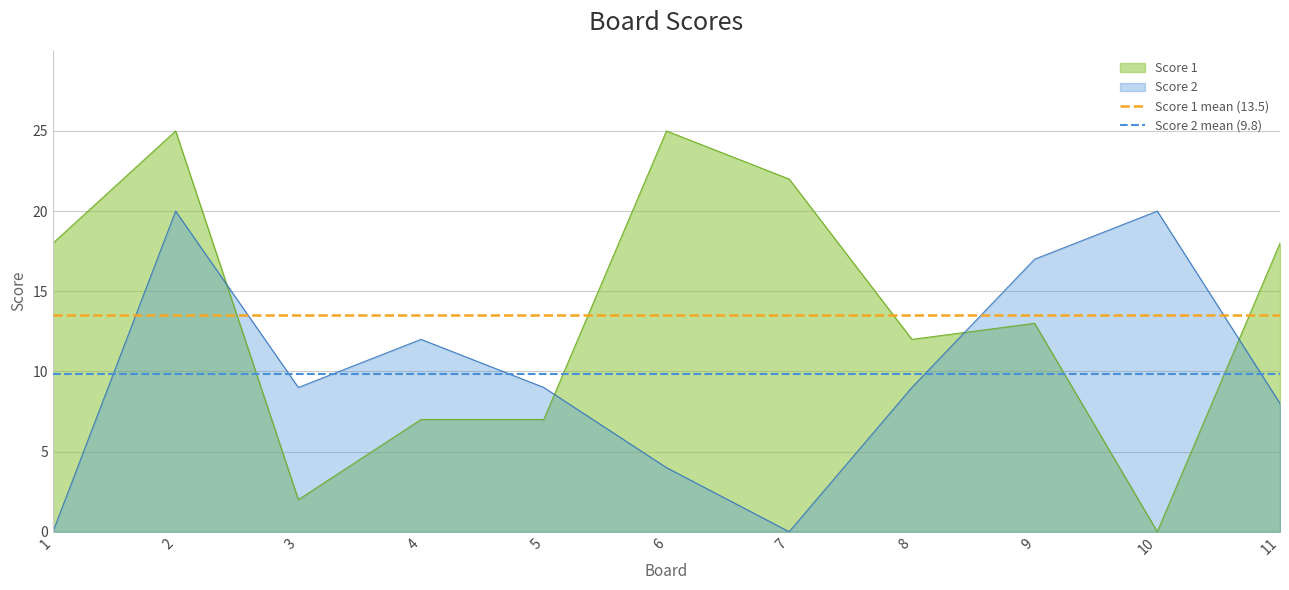

Is it true that Score 2 equals 14 at 5?

False